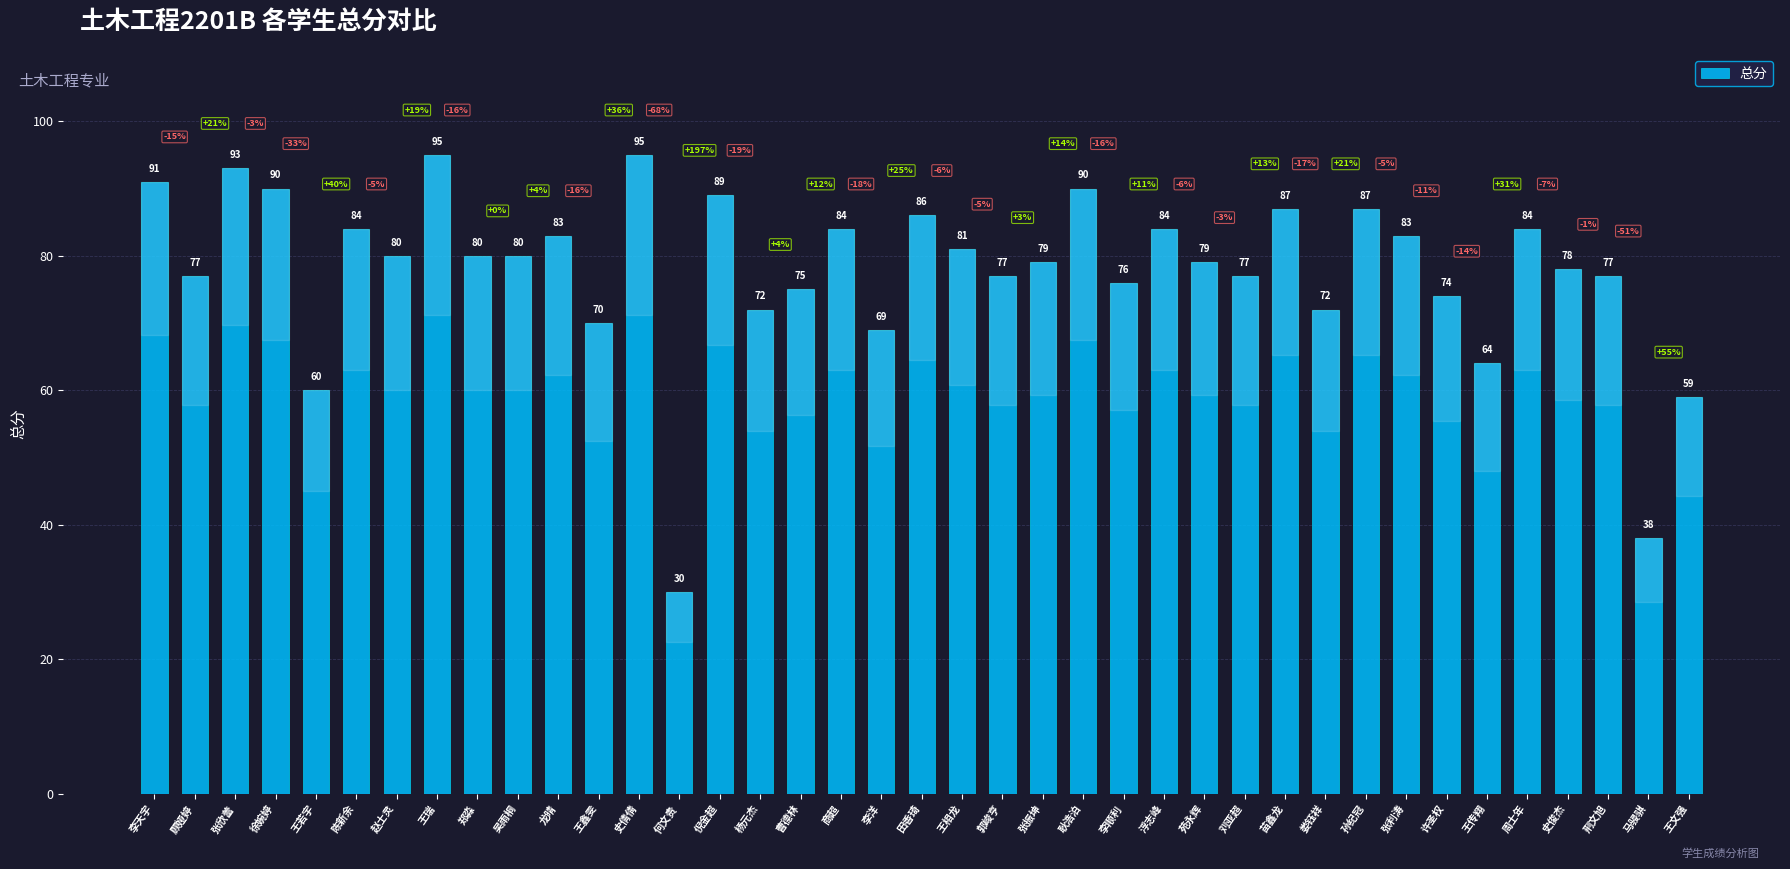

How many bars are there in total?

39